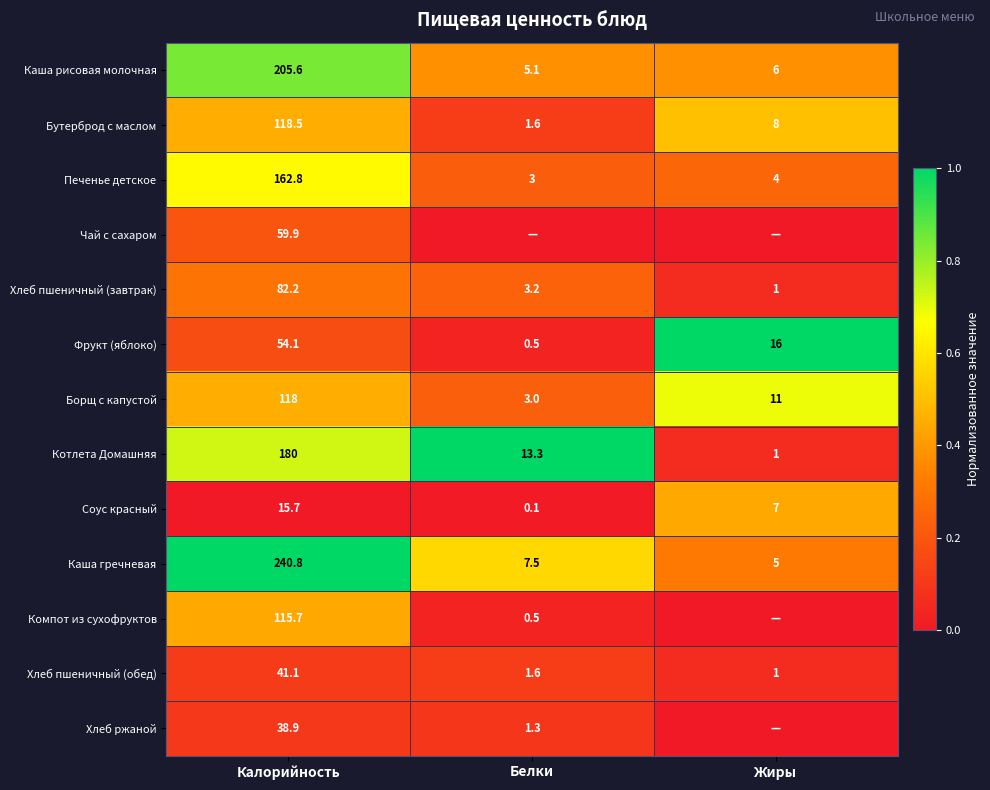

What is the total value across all series at Калорийность?

1433.3